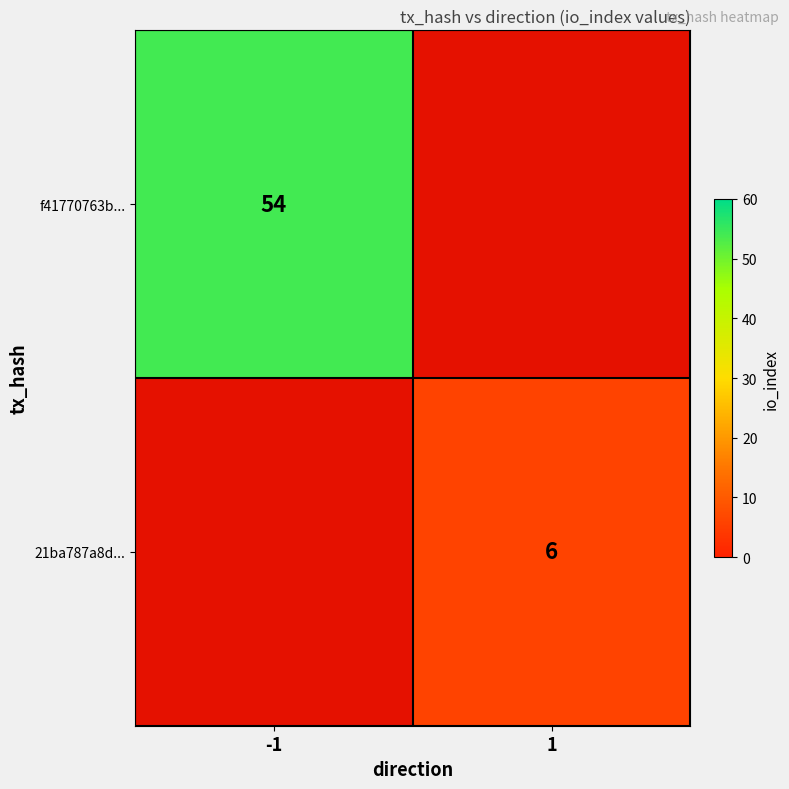

The value of f41770763b... at -1 is 15.9. True or false?

False